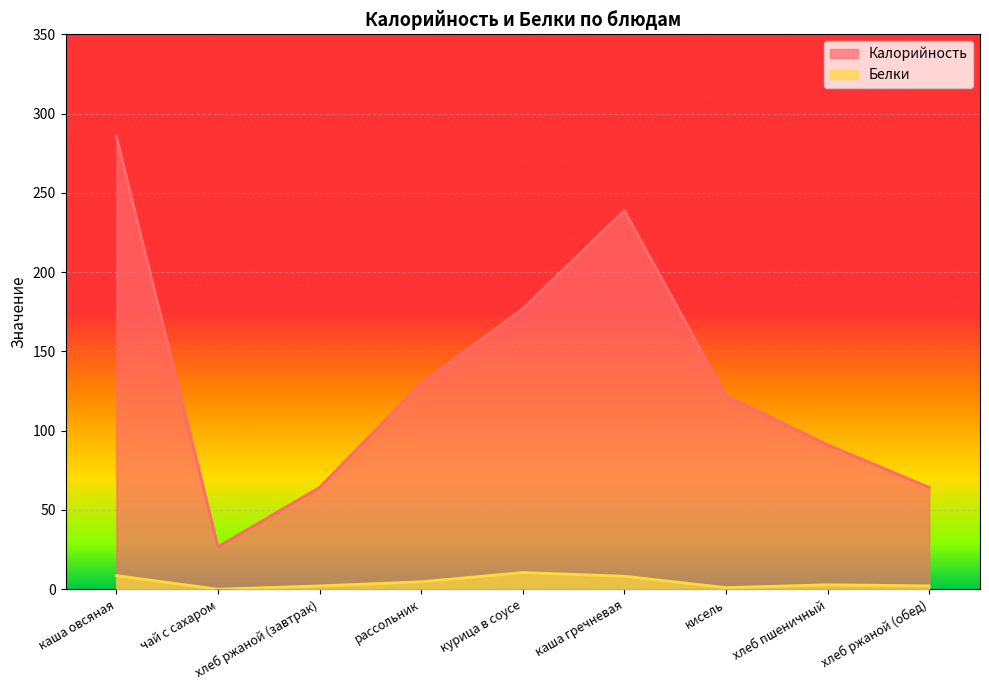

What is the difference between the second highest and second lowest values in the Калорийность series?

174.7